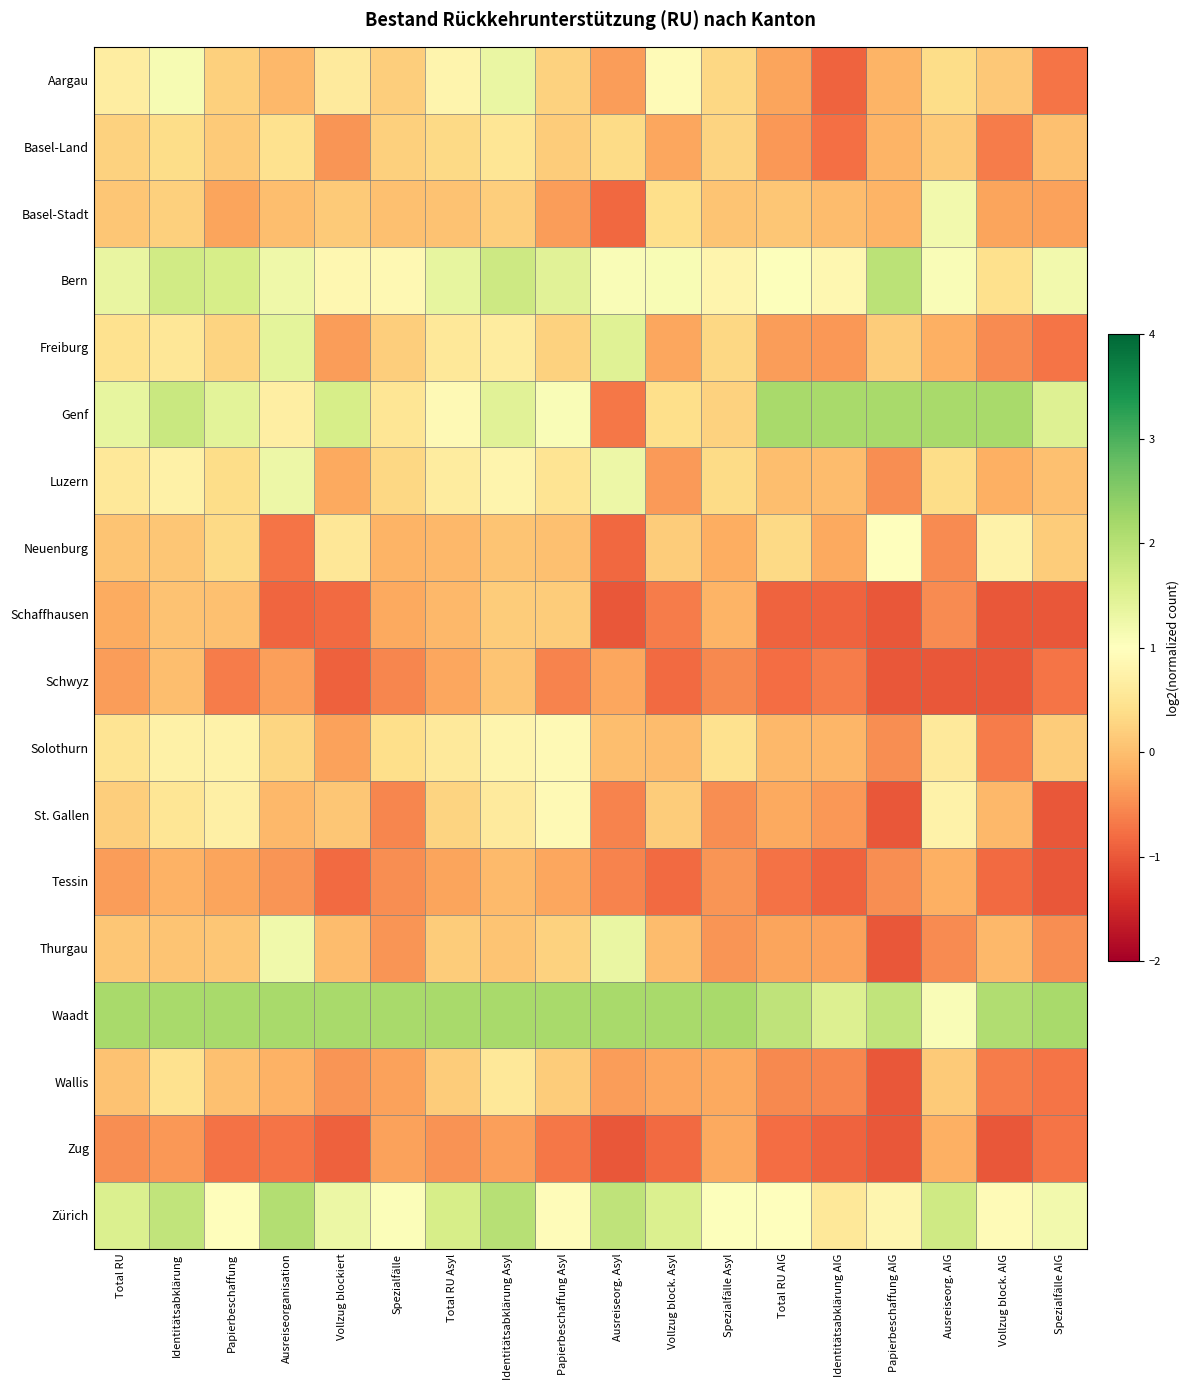

At which category is the sum across all series the highest?

Identitätsabklärung Asyl